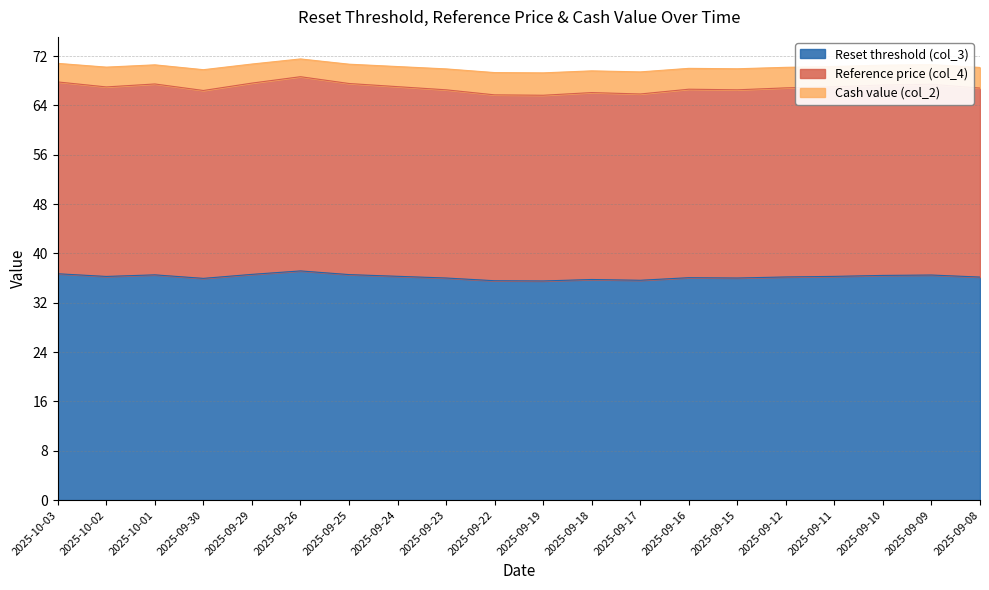

What is the sum of the Reset threshold (col_3) values at 2025-09-08 and 2025-09-10?

72.6